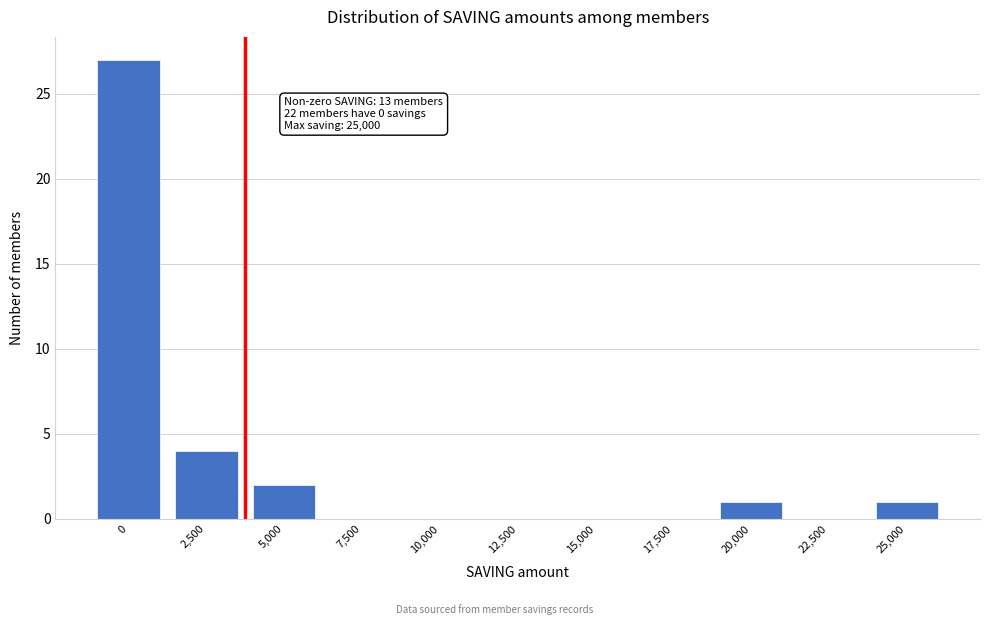

Reading left to right, extract all data points from this chart.

0=27	2,500=4	5,000=2	7,500=0	10,000=0	12,500=0	15,000=0	17,500=0	20,000=1	22,500=0	25,000=1